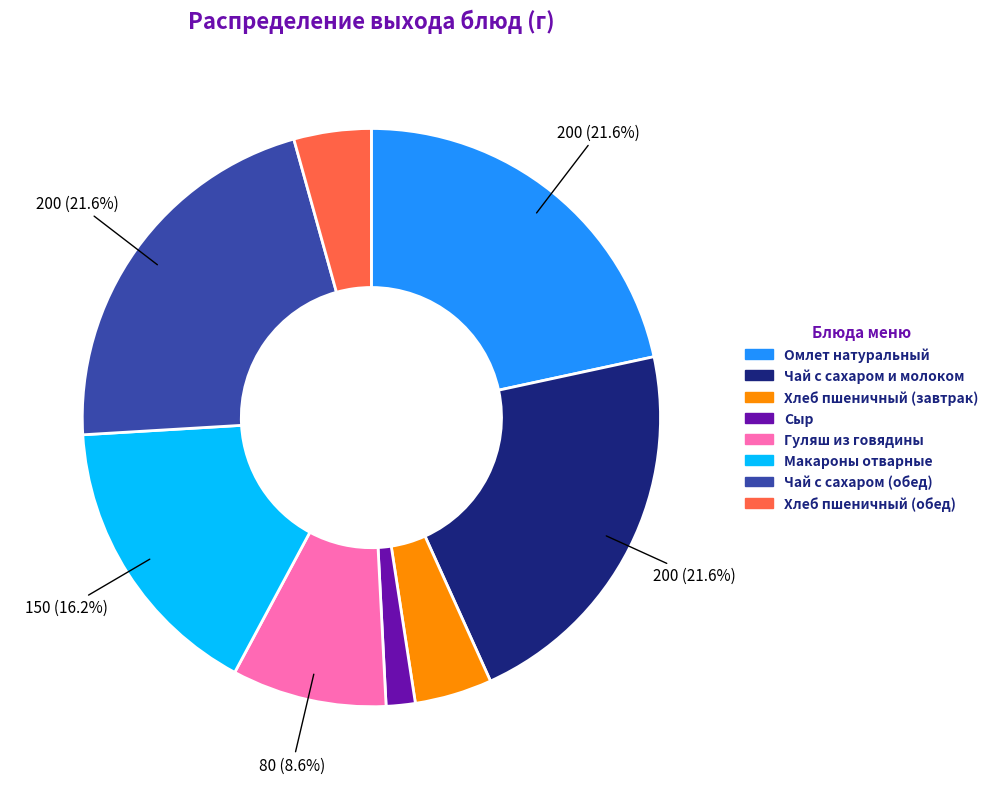

Is Хлеб пшеничный (обед) the majority of the pie?

No